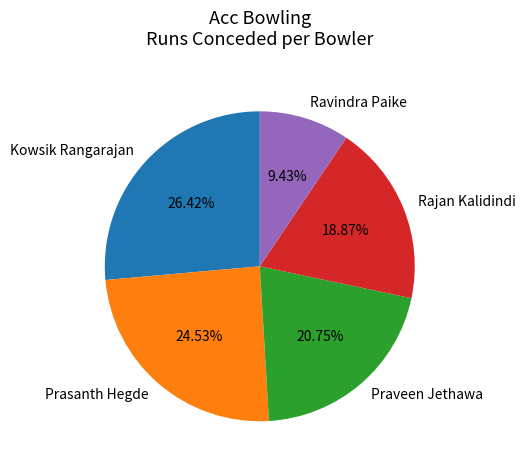

Is it true that Praveen Jethawa is 21% of the pie?

True